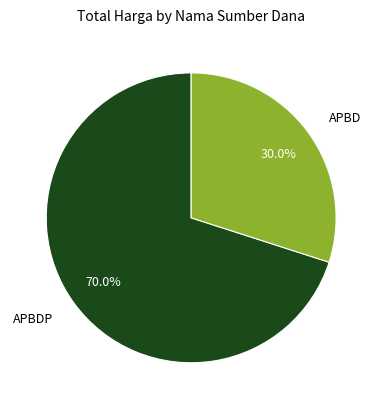

To the nearest percent, what is the difference between the largest and smallest slice percentages?

40%